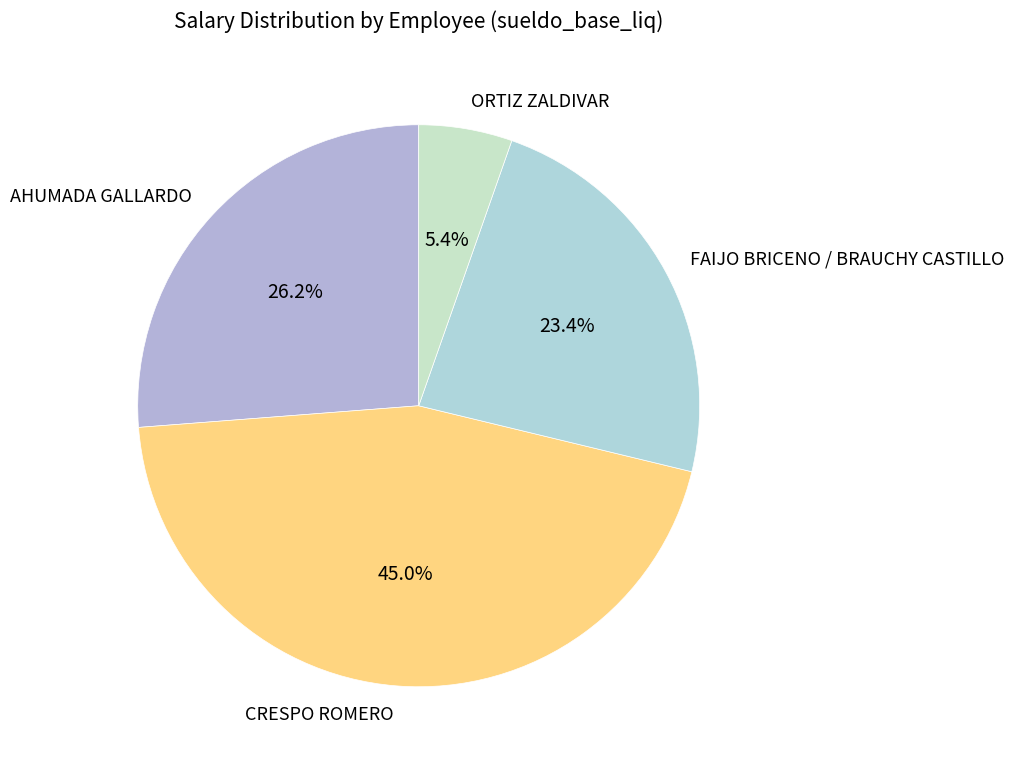

How many segments does this pie chart have?

4